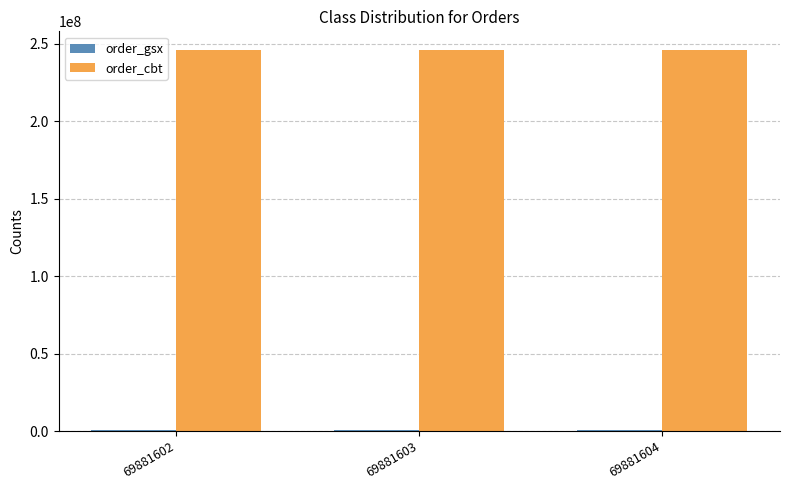

The value of order_cbt at 69881604 is 383102384. True or false?

False